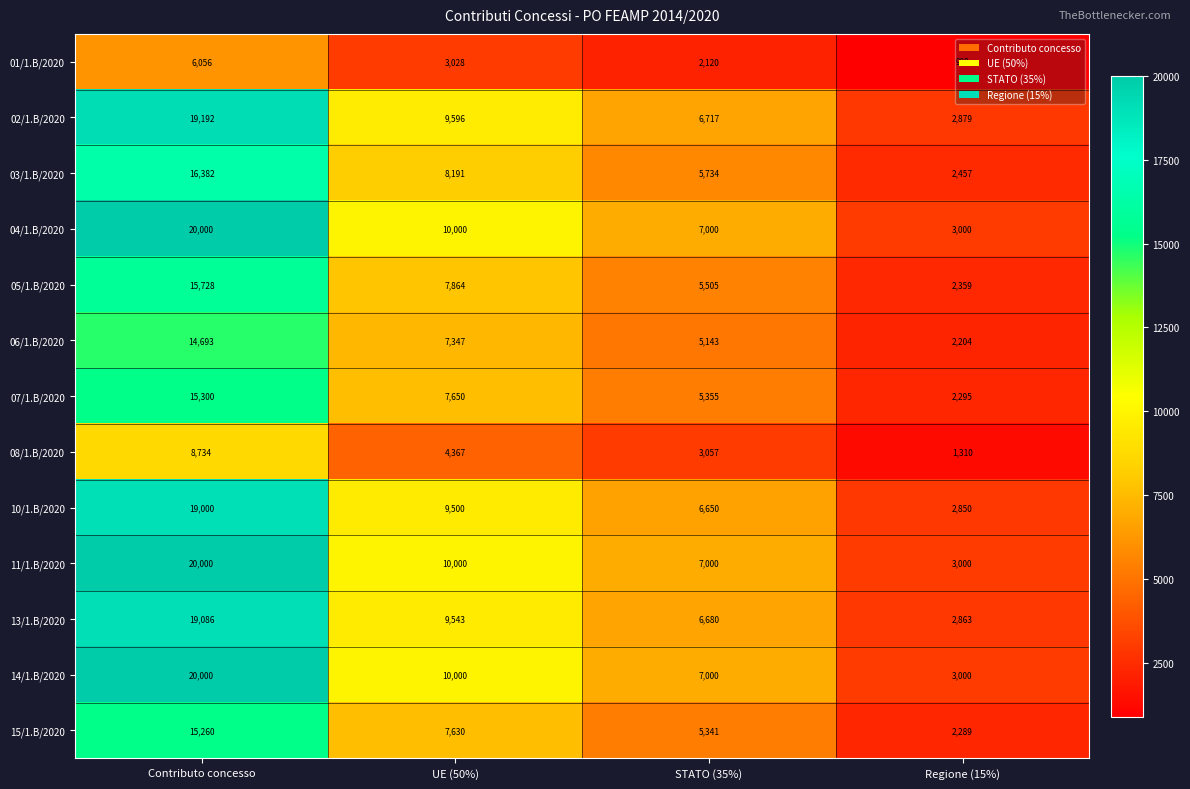

What is the sum of all 08/1.B/2020 values?

17468